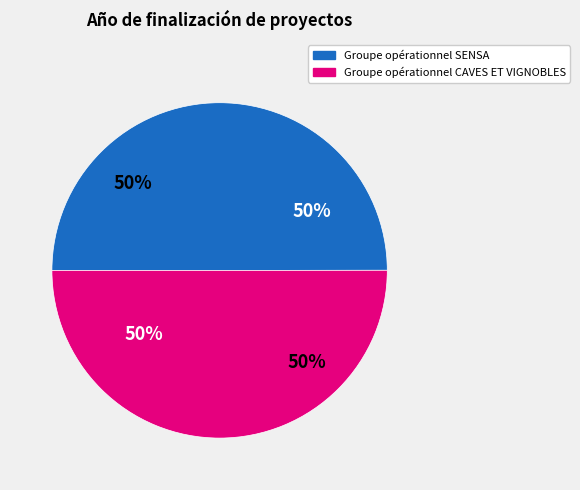

Which category has the biggest portion of the pie?

Groupe opérationnel CAVES ET VIGNOBLES